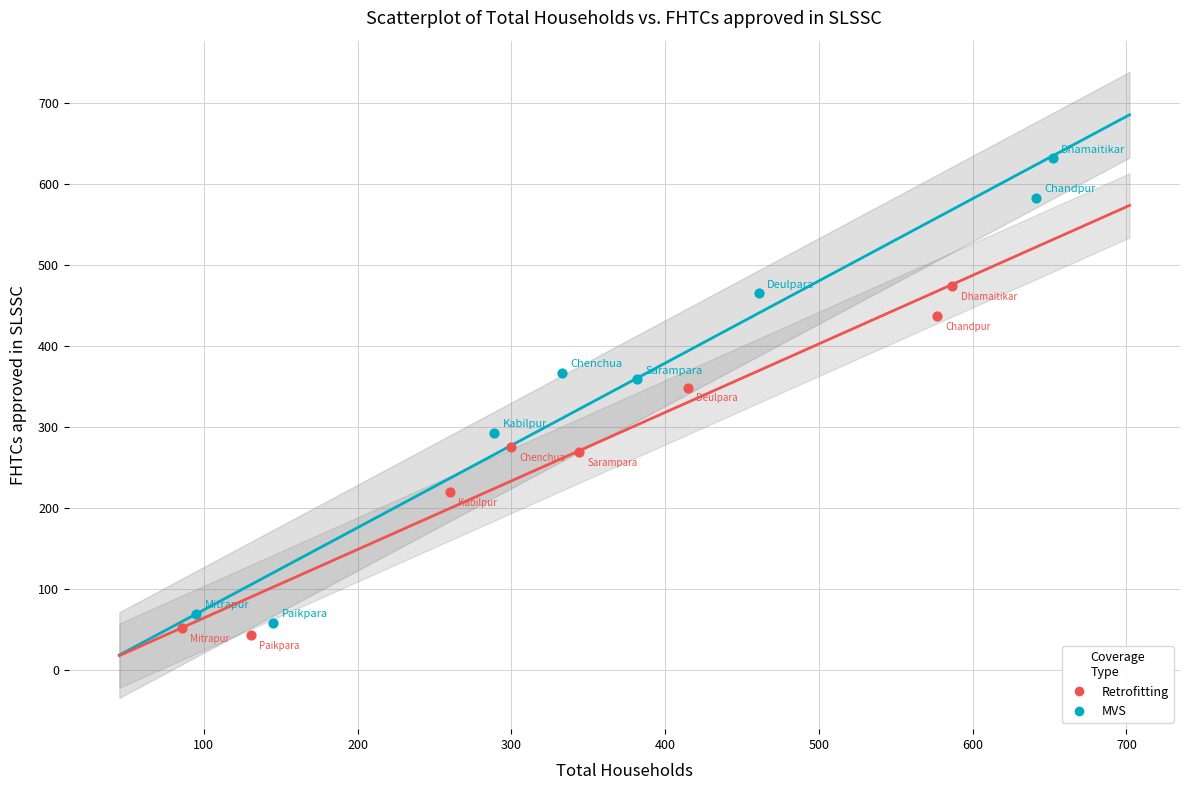

What are all the series names shown in the legend?

Retrofitting, MVS